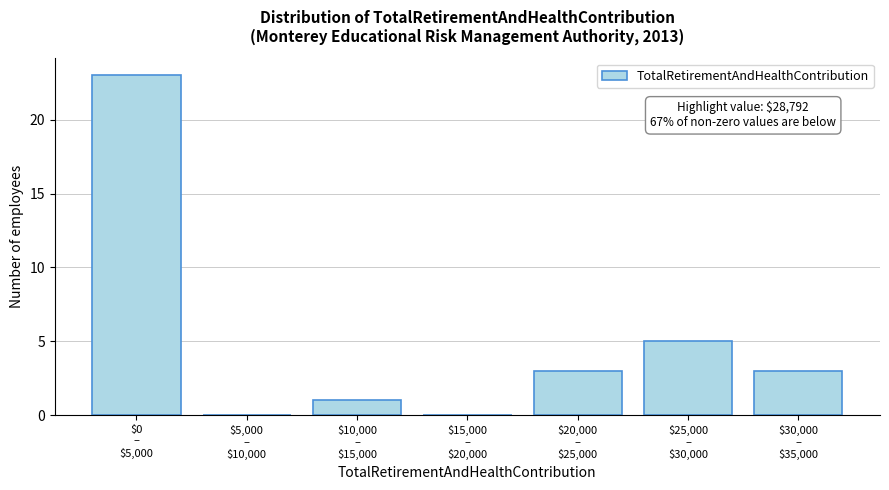

What is the greatest value displayed?

23